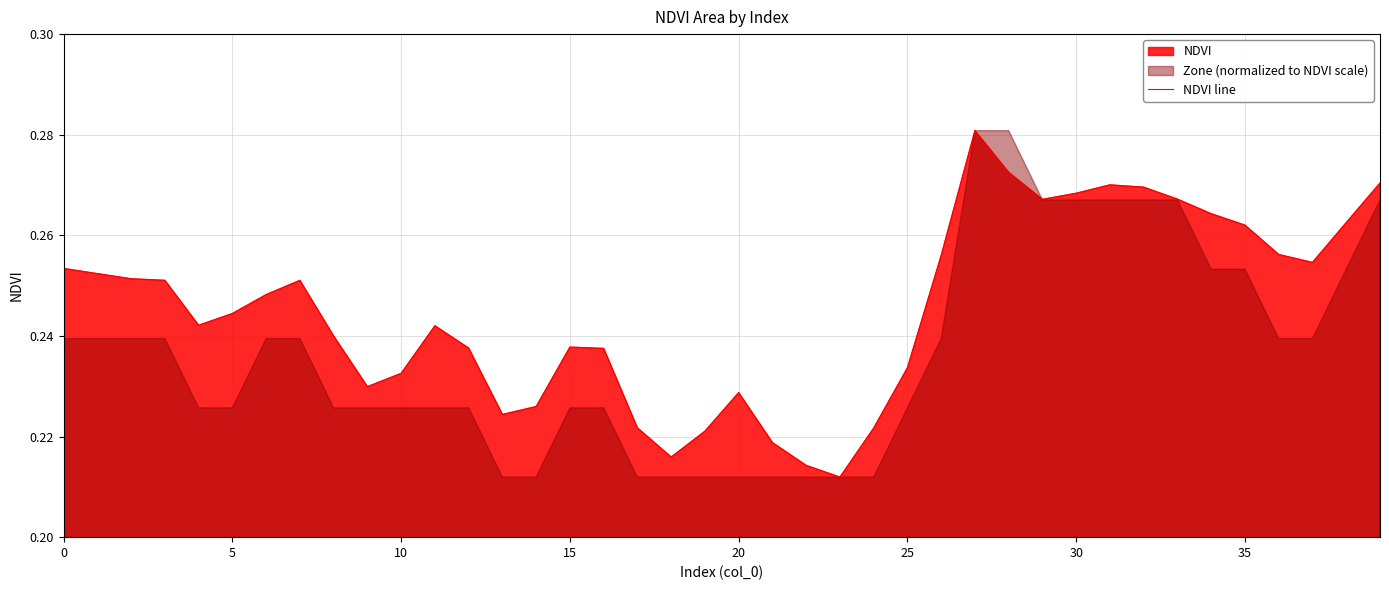

What is the difference between the maximum and minimum values?

0.1